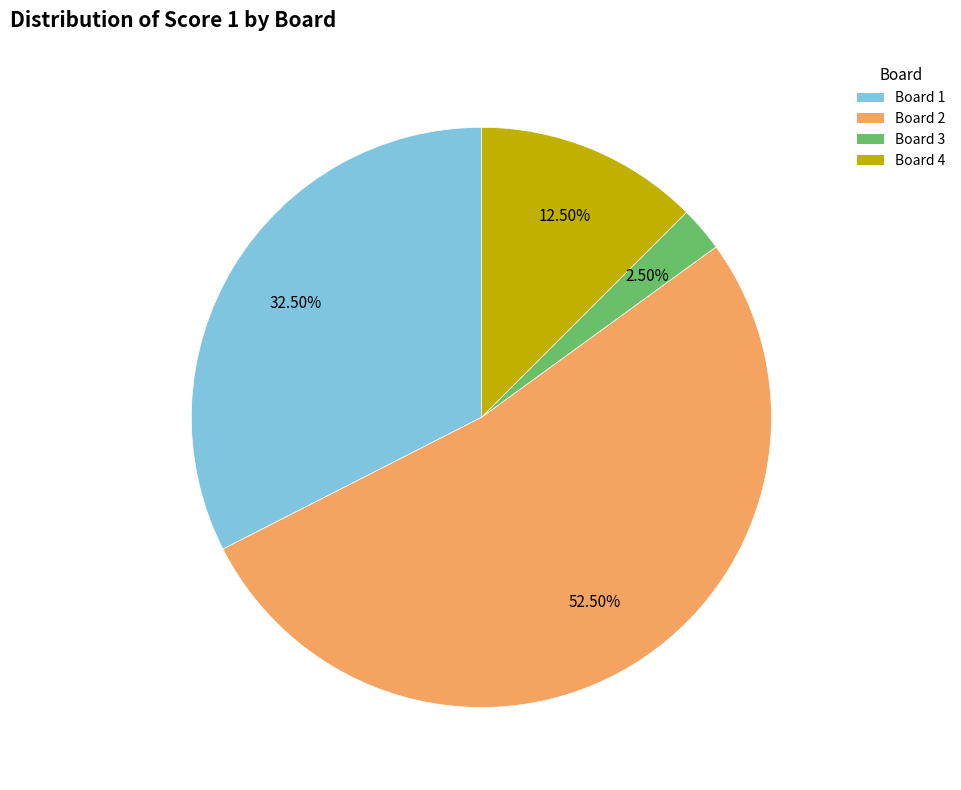

Rank the categories by value from lowest to highest.

Board 3, Board 4, Board 1, Board 2